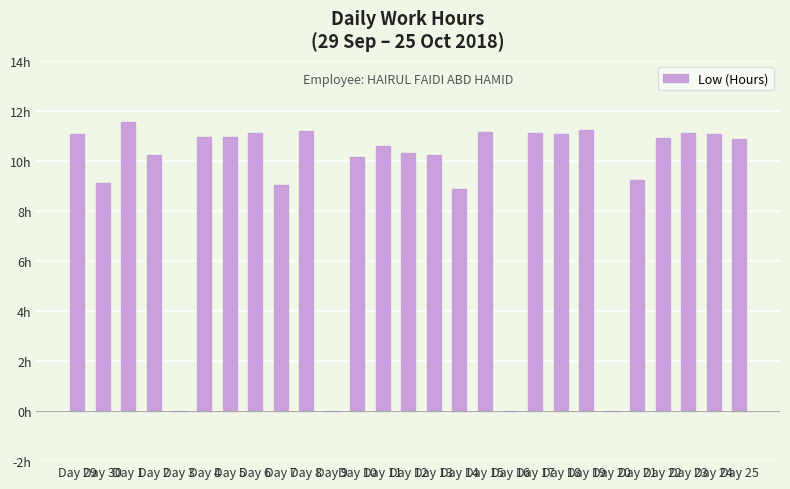

True or false: the data shows 11.1 at Day 17.

True